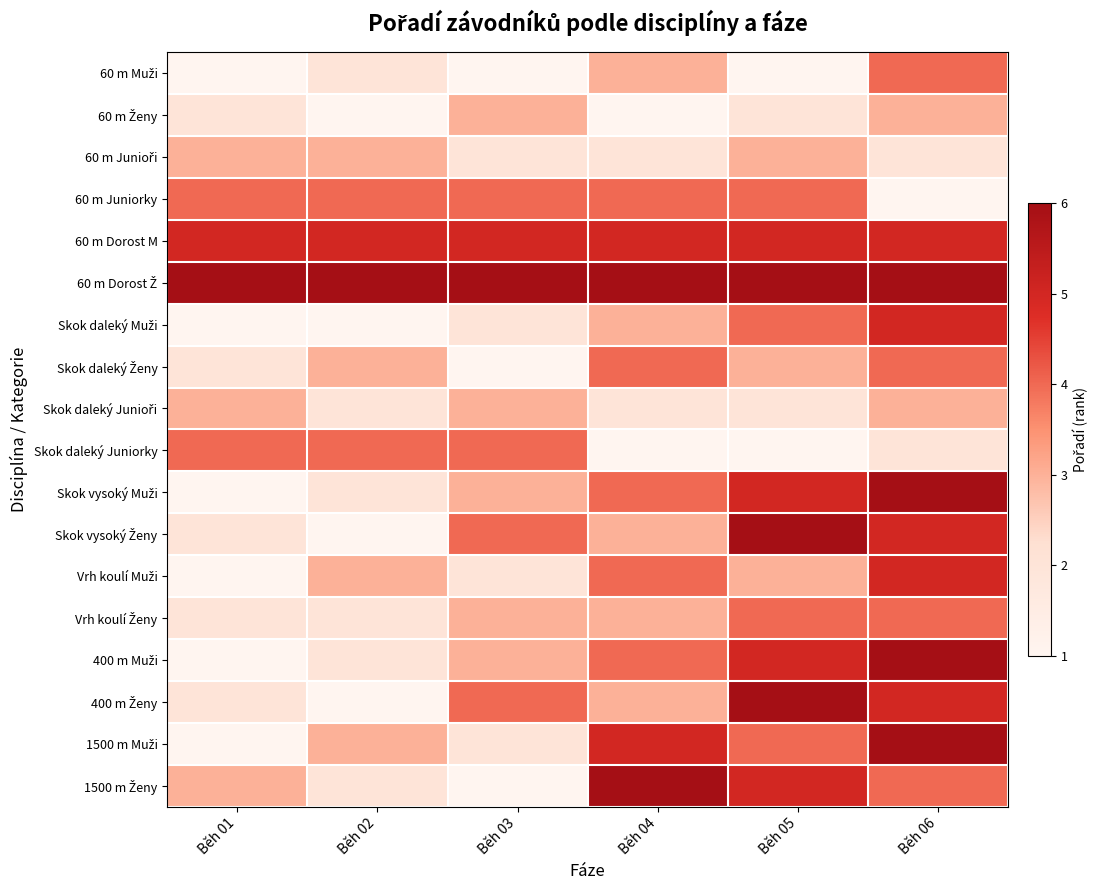

At which category is the sum across all series the highest?

Běh 06